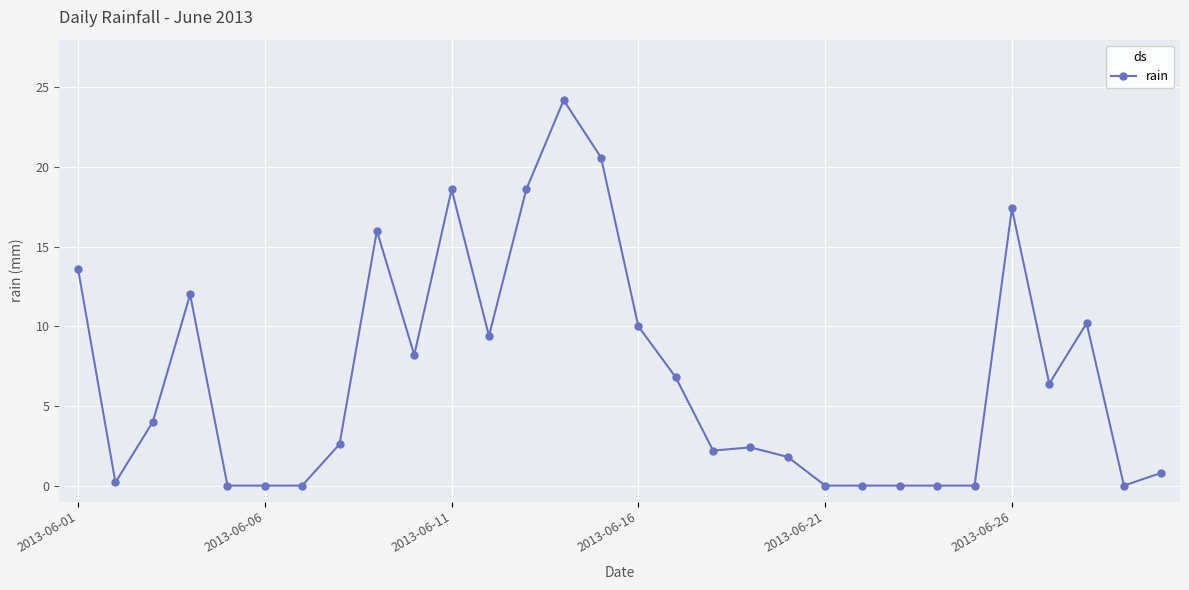

What is the sum of all values?

206.0